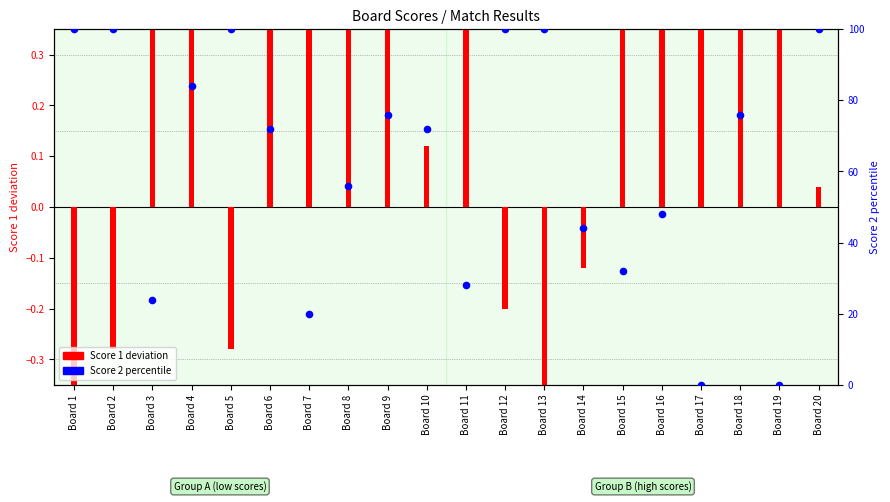

Which series has the largest Y range (max minus min)?

Score 2 percentile